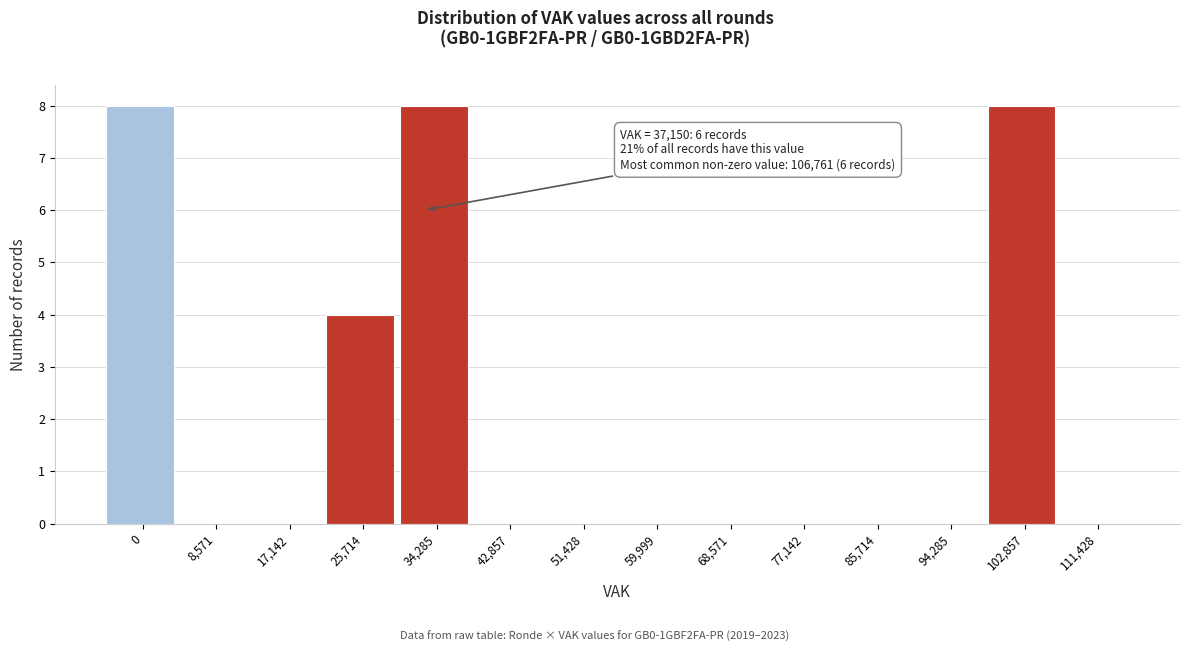

Reading left to right, list all the values displayed in this chart.

0=8	8,571=0	17,142=0	25,714=4	34,285=8	42,857=0	51,428=0	59,999=0	68,571=0	77,142=0	85,714=0	94,285=0	102,857=8	111,428=0